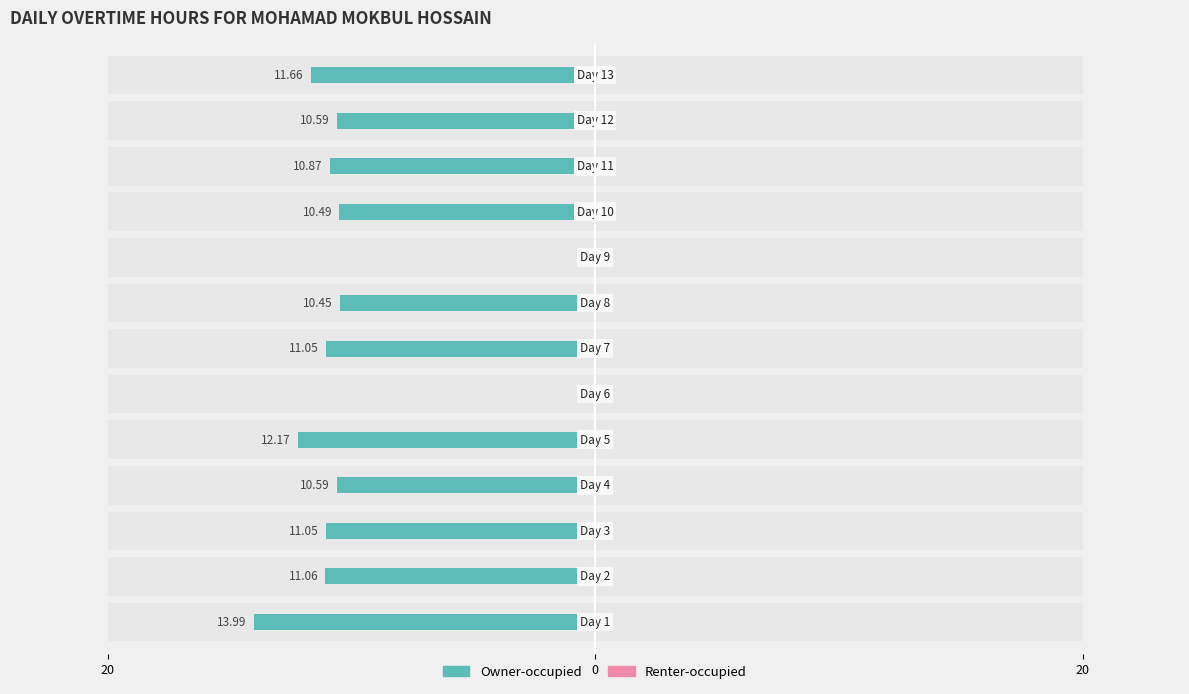

What is the sum of all Renter-occupied values?

4.5